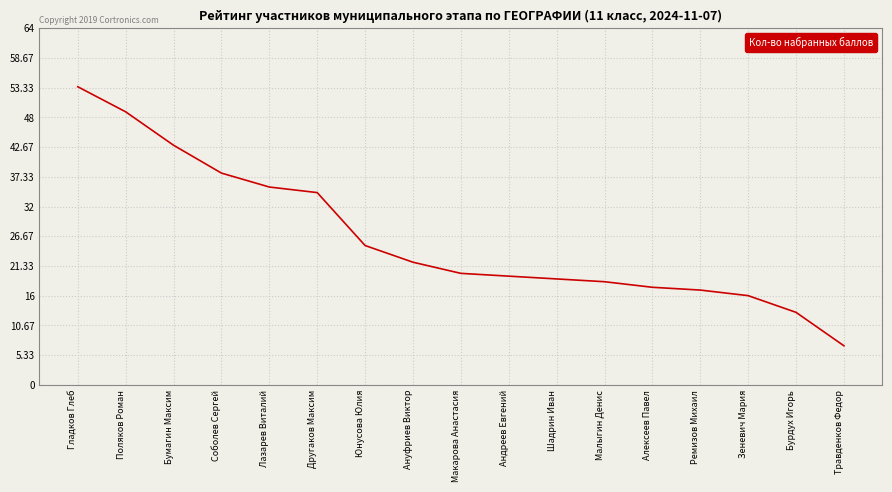

The chart shows a value of 31.5 at Макарова Анастасия. True or false?

False